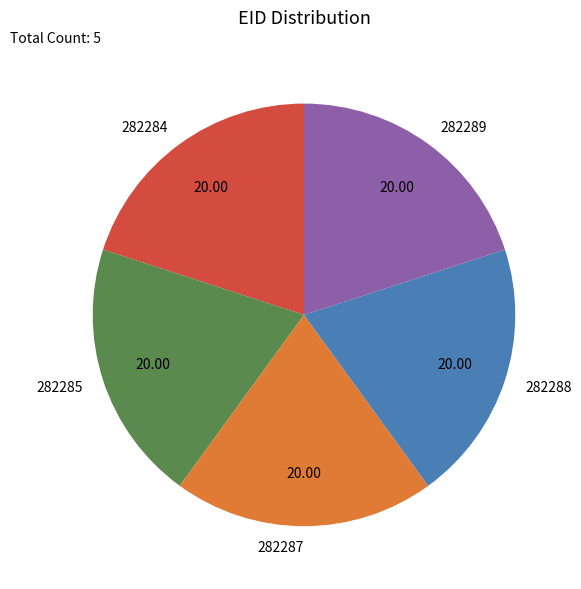

How many slices are in this pie chart?

5